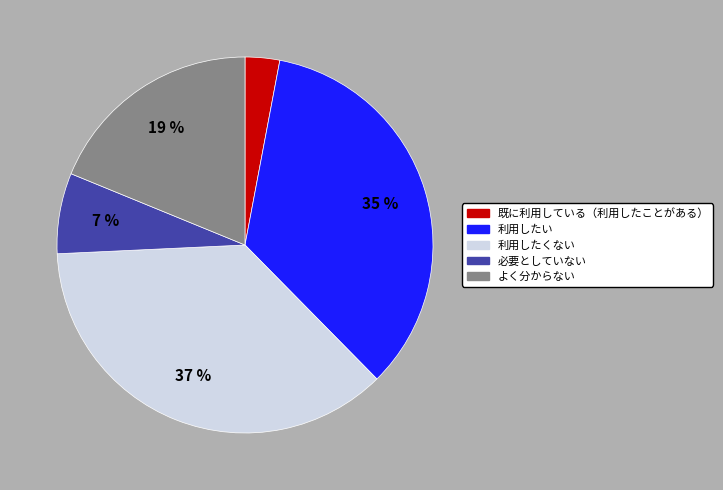

To the nearest percent, what percentage of the pie is 利用したい?

35%